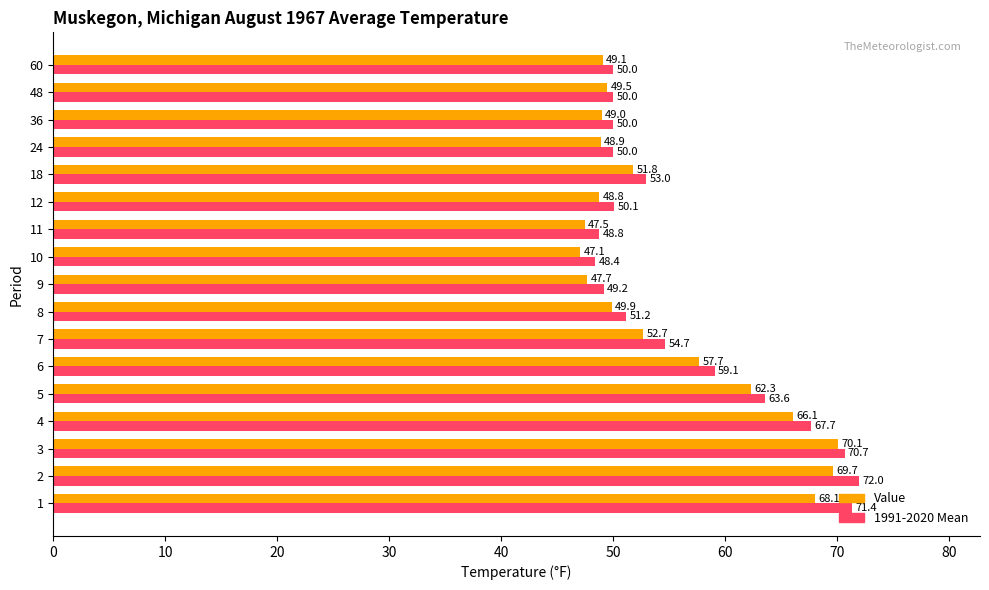

Rank the series by their average value, from highest to lowest.

1991-2020 Mean, Value